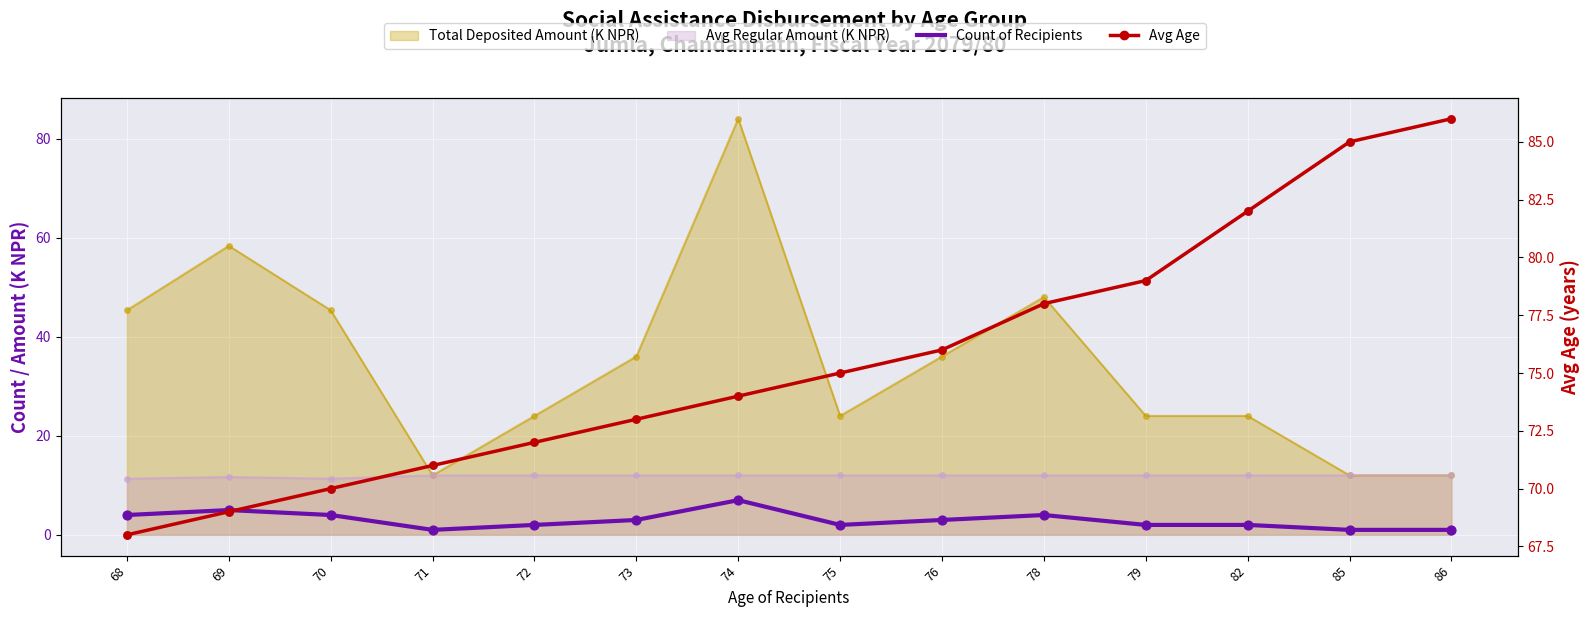

Which series has the widest spread of Y values?

Avg Age